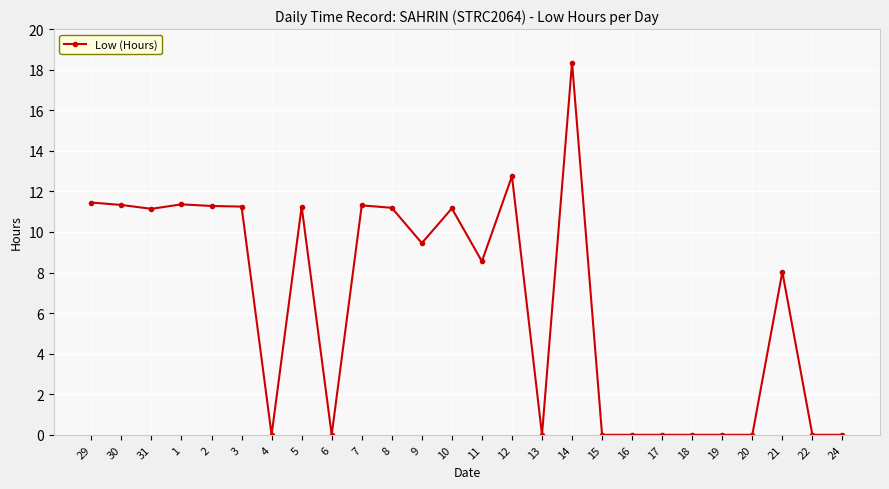

What is the label of the 25th point from the left?

22